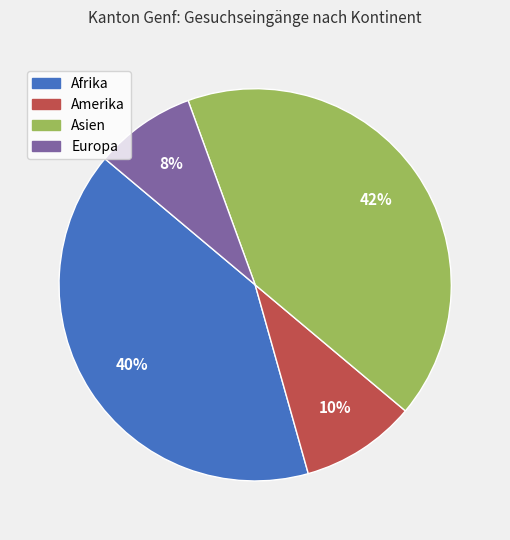

True or false: Afrika accounts for 40% of the total.

True